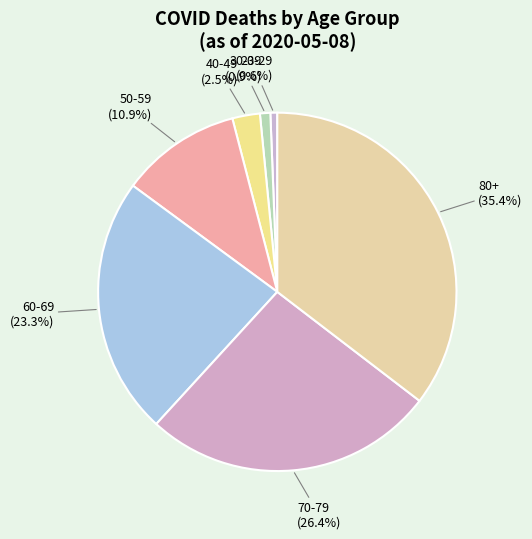

Count the number of slices in the pie.

7